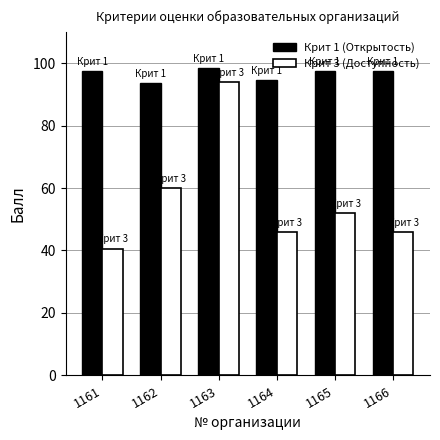

What is the average value of the Крит 3 (Доступность) series?

56.4